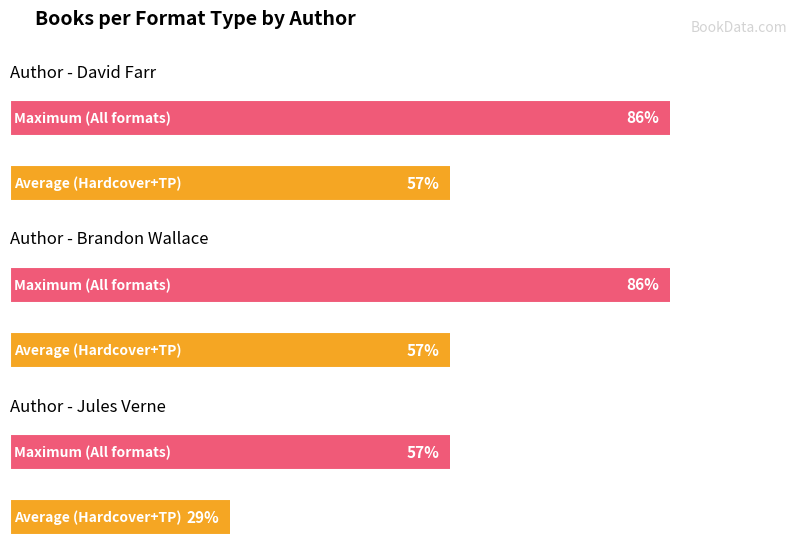

What position from the left is Jules Verne?

3